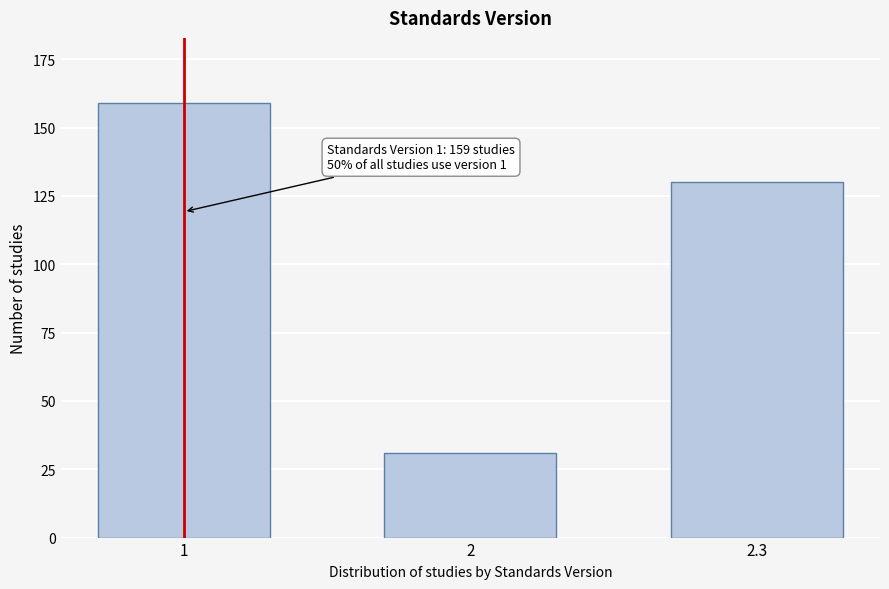

Reading left to right, list all the values displayed in this chart.

159	31	130